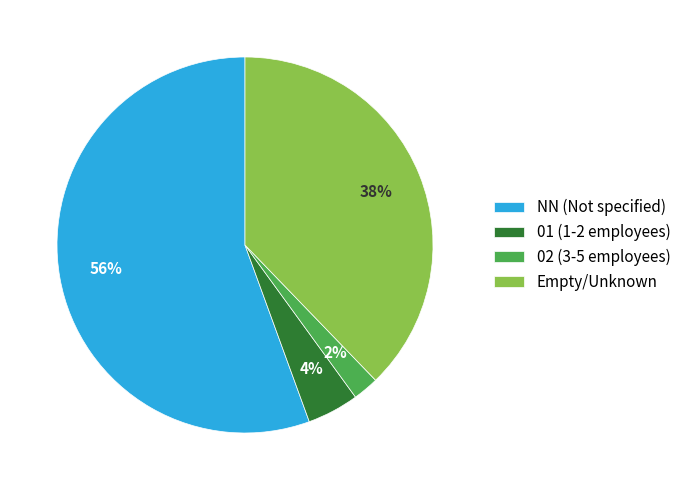

Between Empty/Unknown and 02 (3-5 employees), which is larger?

Empty/Unknown